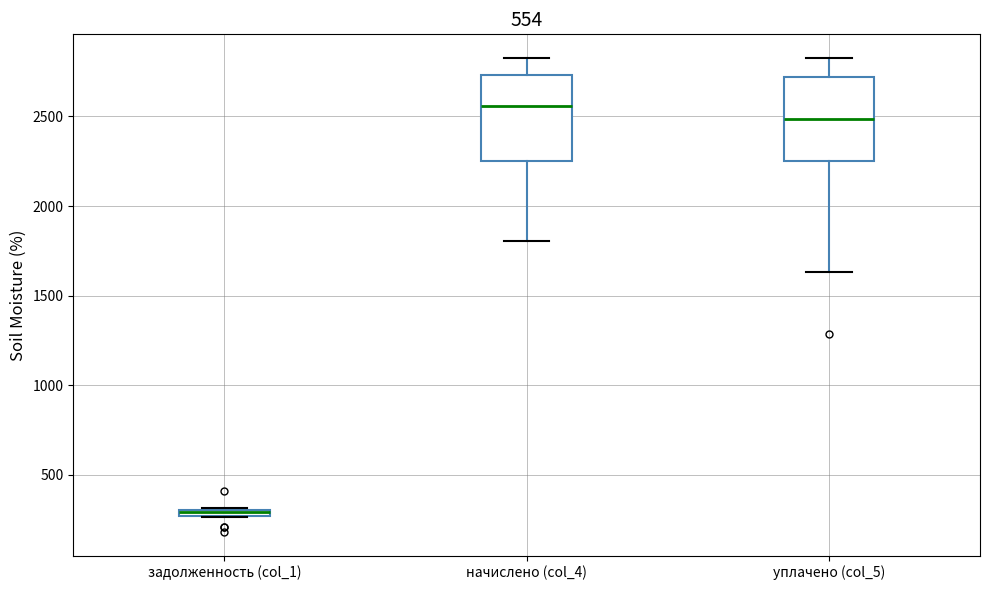

Which box's median line is the highest?

начислено (col_4)